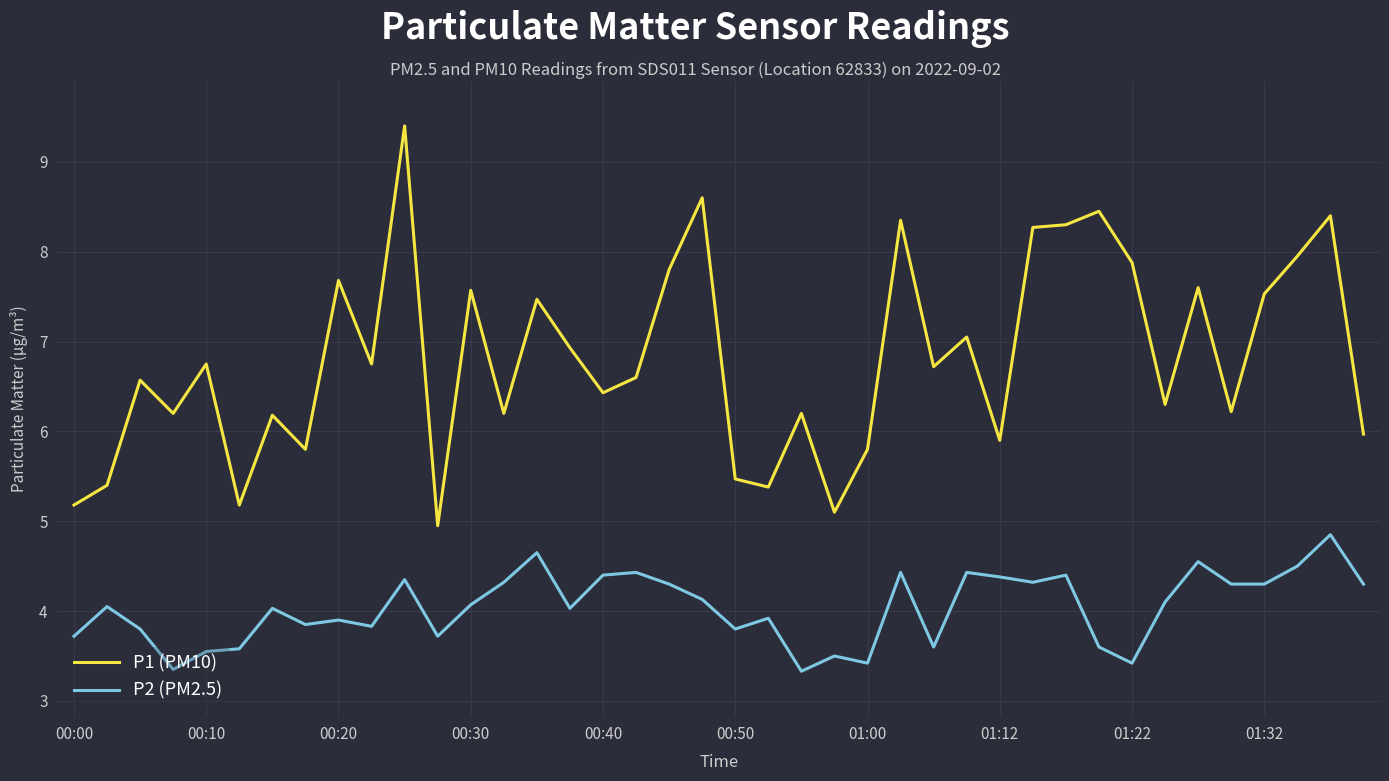

Which series has the widest spread of values?

P1 (PM10)